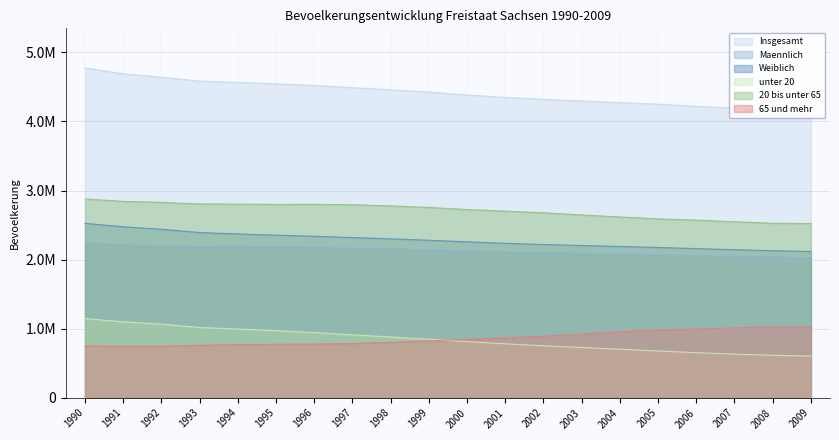

What is the maximum value shown in the chart?

4775914